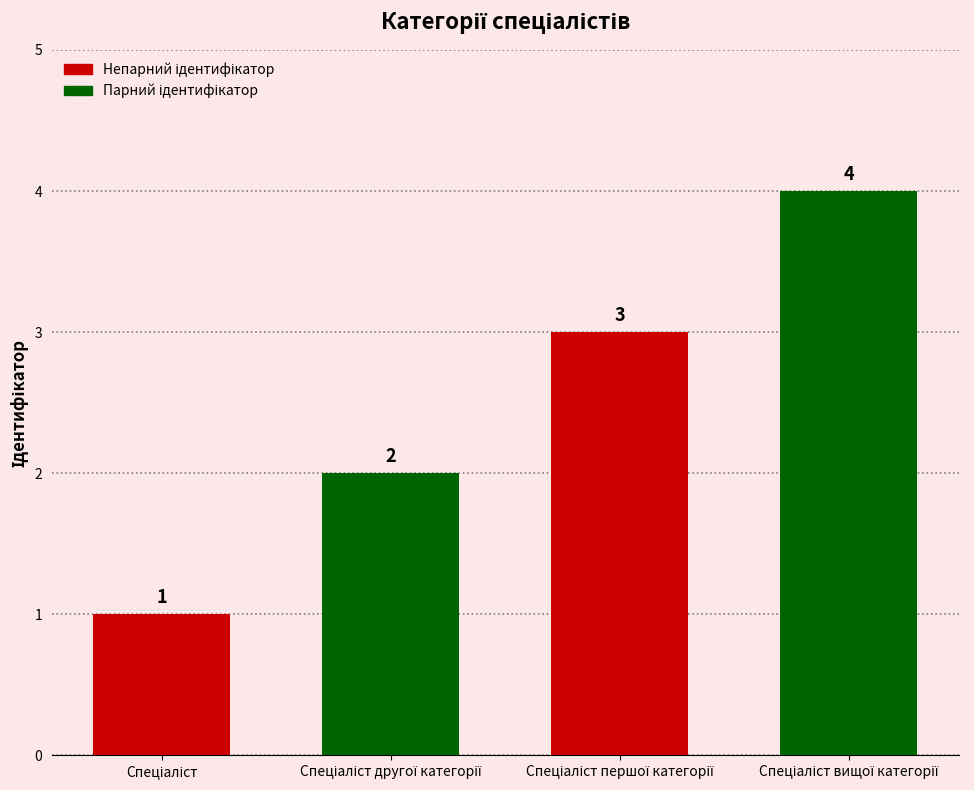

Are the bars grouped side by side (vs. stacked)?

No